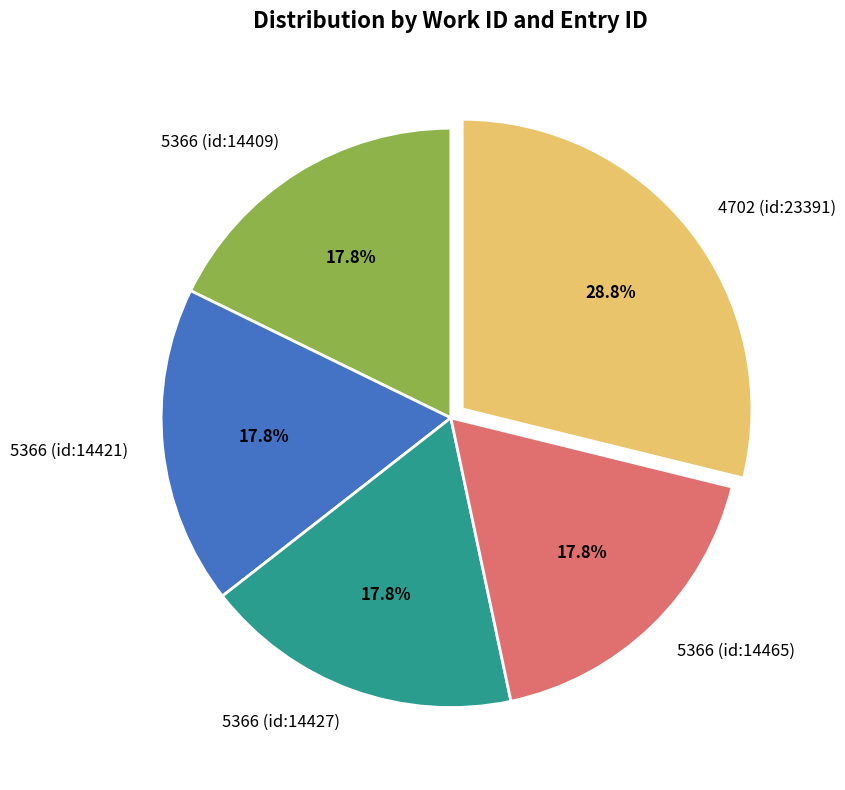

Is it true that 5366 (id:14421) is 24% of the pie?

False